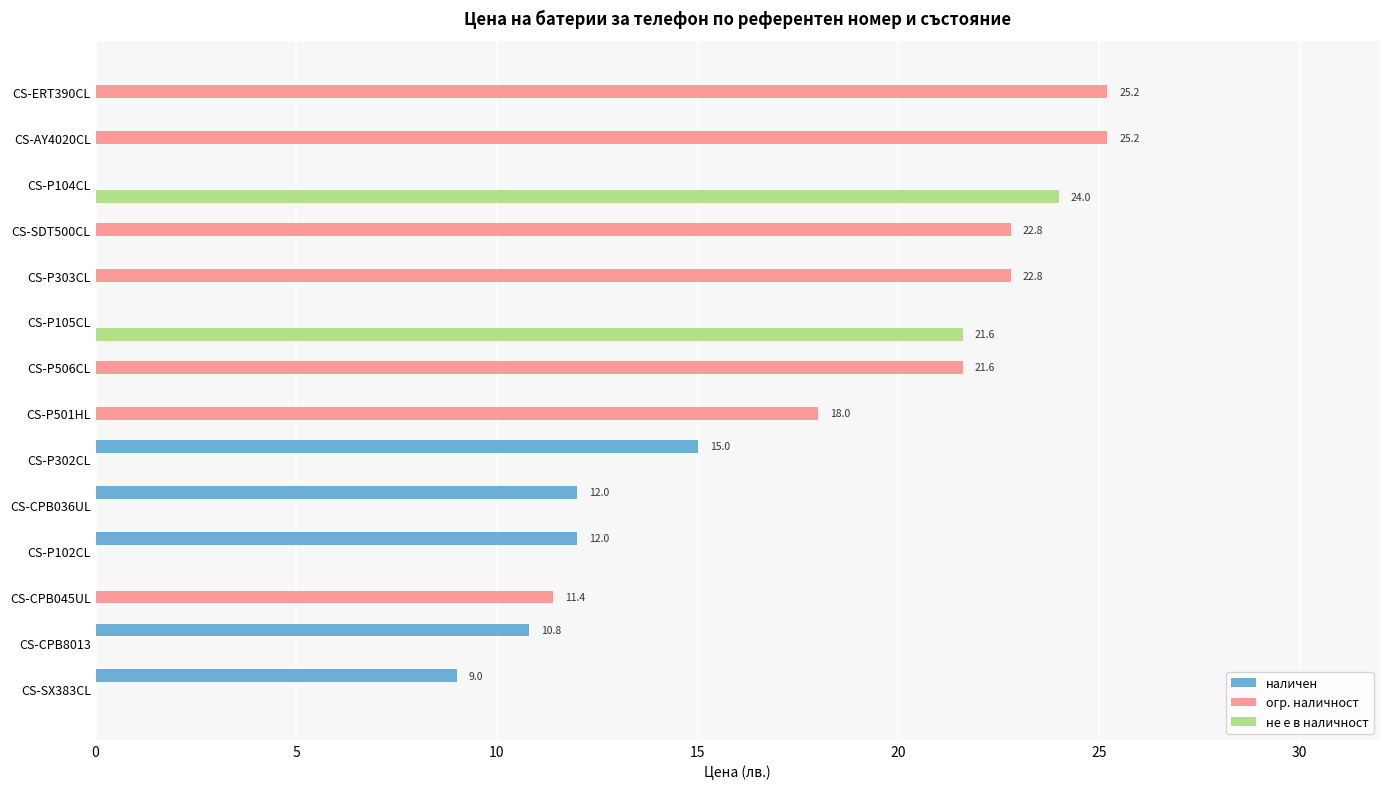

How many data points in огр. наличност are above 11?

7